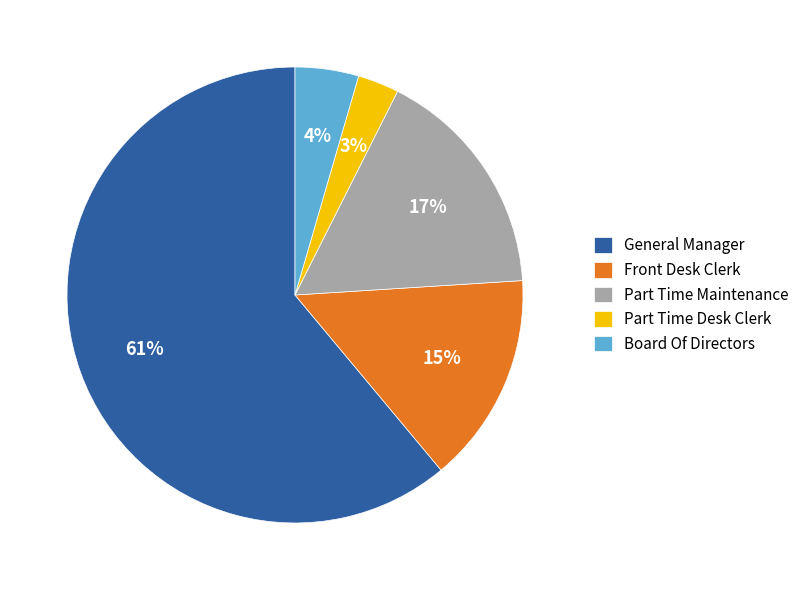

What is the smallest slice in the pie chart?

Part Time Desk Clerk